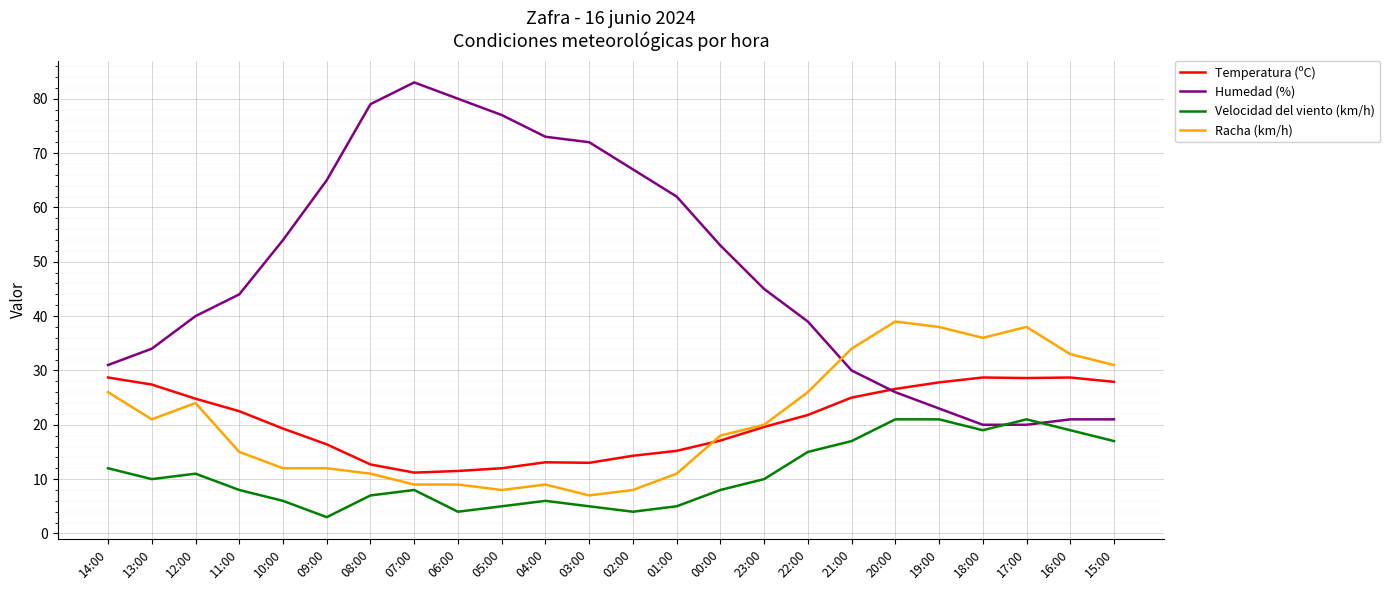

Rank the series by their maximum value, from lowest to highest.

Velocidad del viento (km/h), Temperatura (ºC), Racha (km/h), Humedad (%)